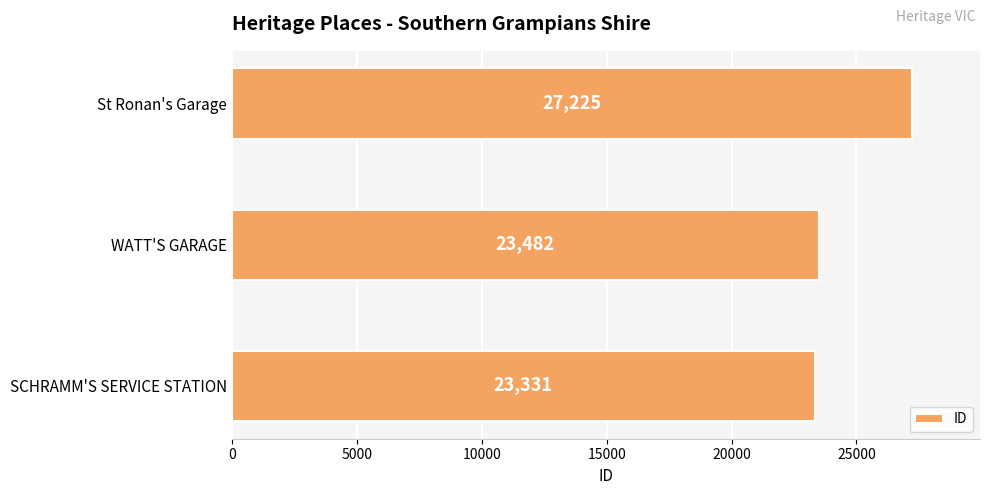

The chart shows a value of 23331 at SCHRAMM'S SERVICE STATION. True or false?

True